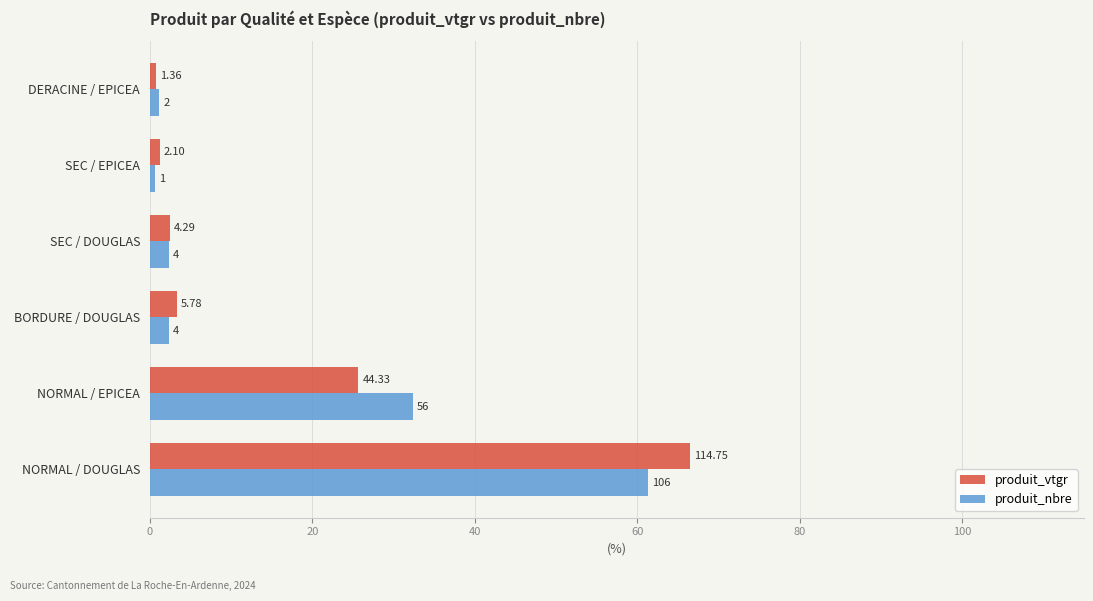

What are all the series names shown in the legend?

produit_vtgr, produit_nbre